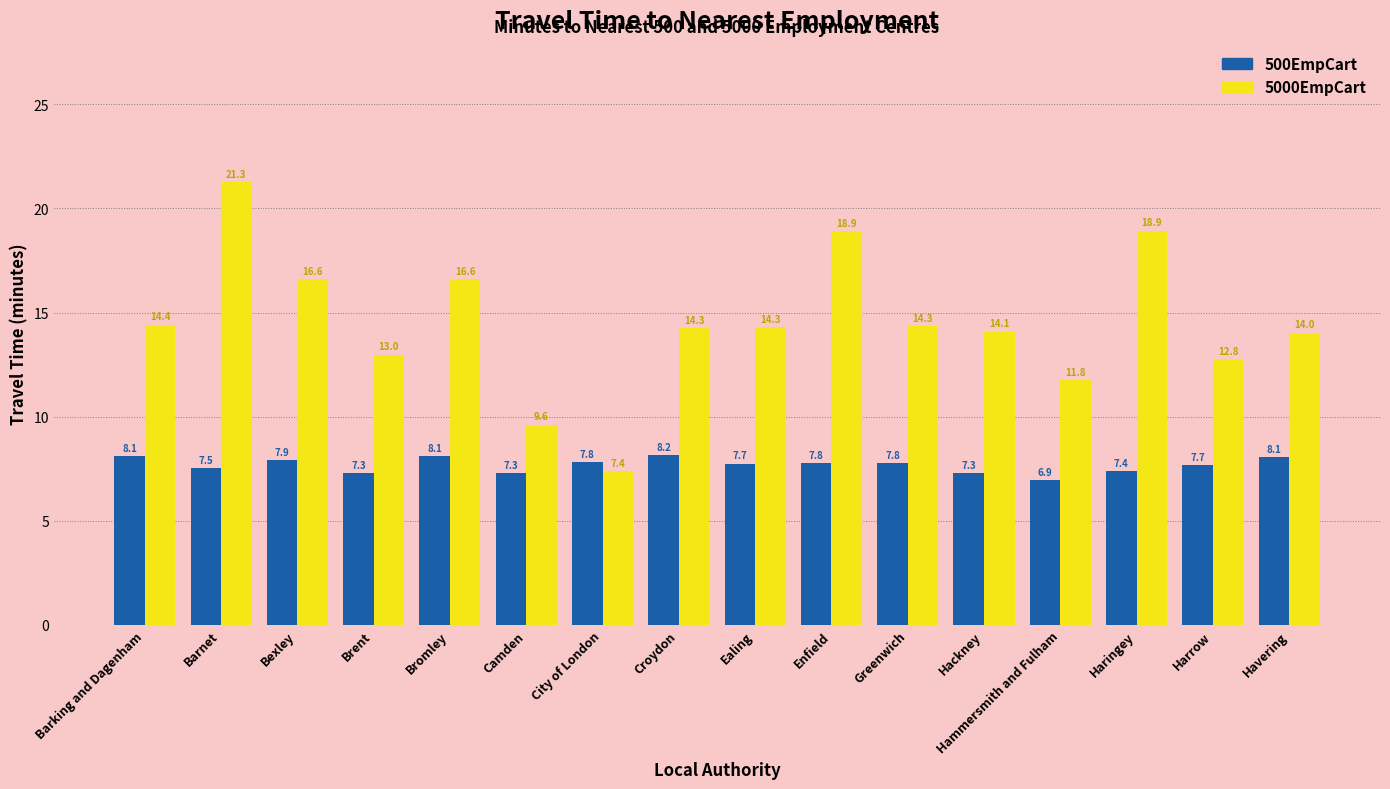

Which series changed the most between Barnet and Havering?

5000EmpCart